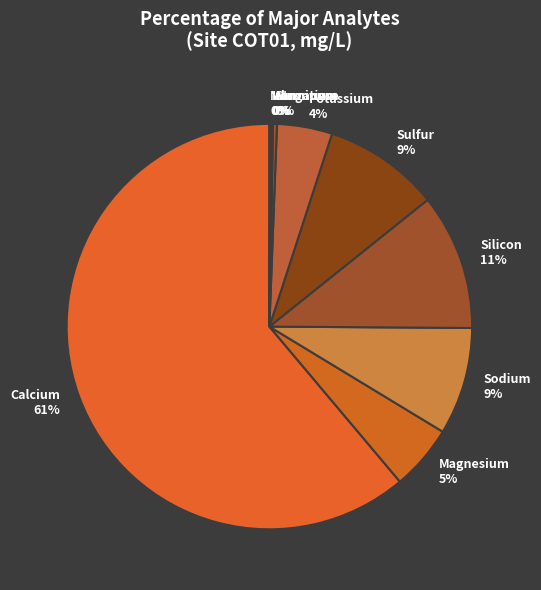

To the nearest percent, what is the difference between the Silicon and Strontium slice percentages?

11%